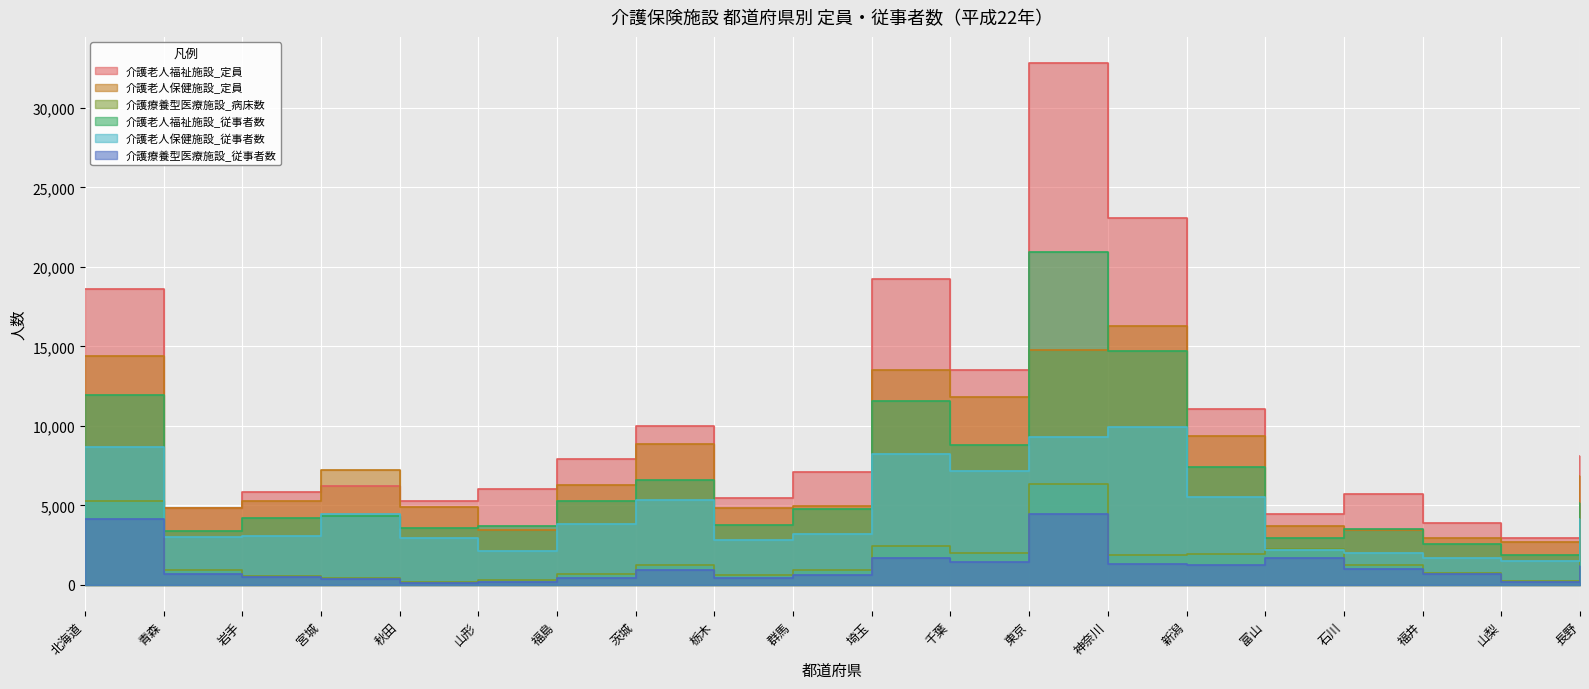

What is the average value of the 介護老人福祉施設_従事者数 series?

6555